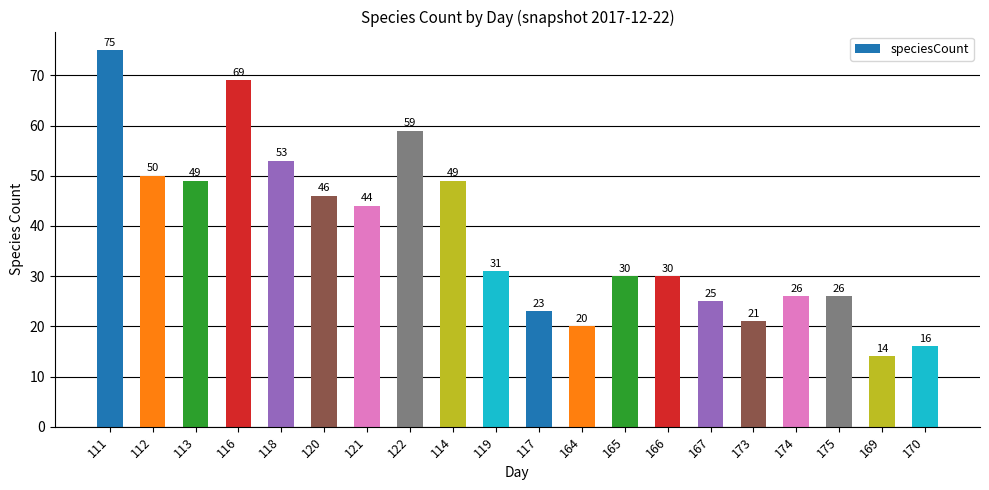

What is the minimum value shown in the chart?

14